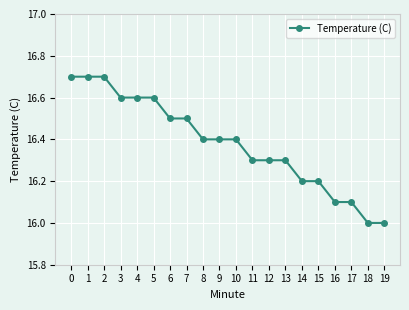

Between 2 and 19, which is larger?

2